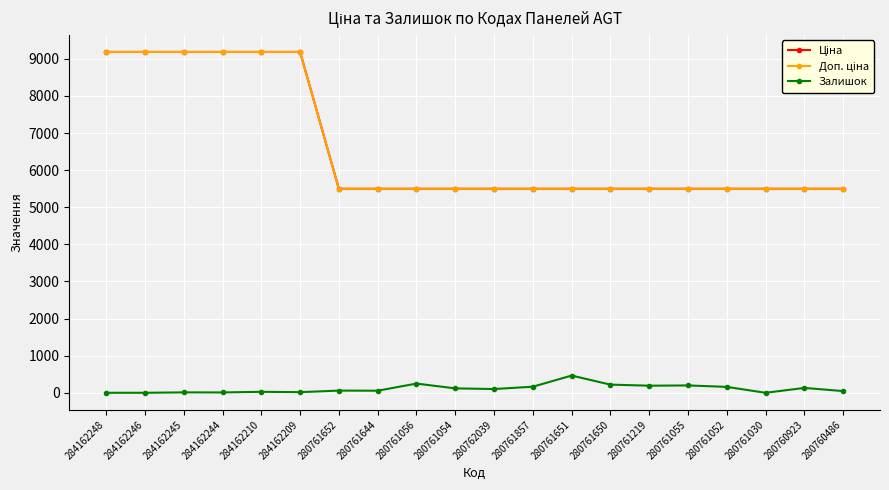

Does the chart have visible grid lines?

Yes